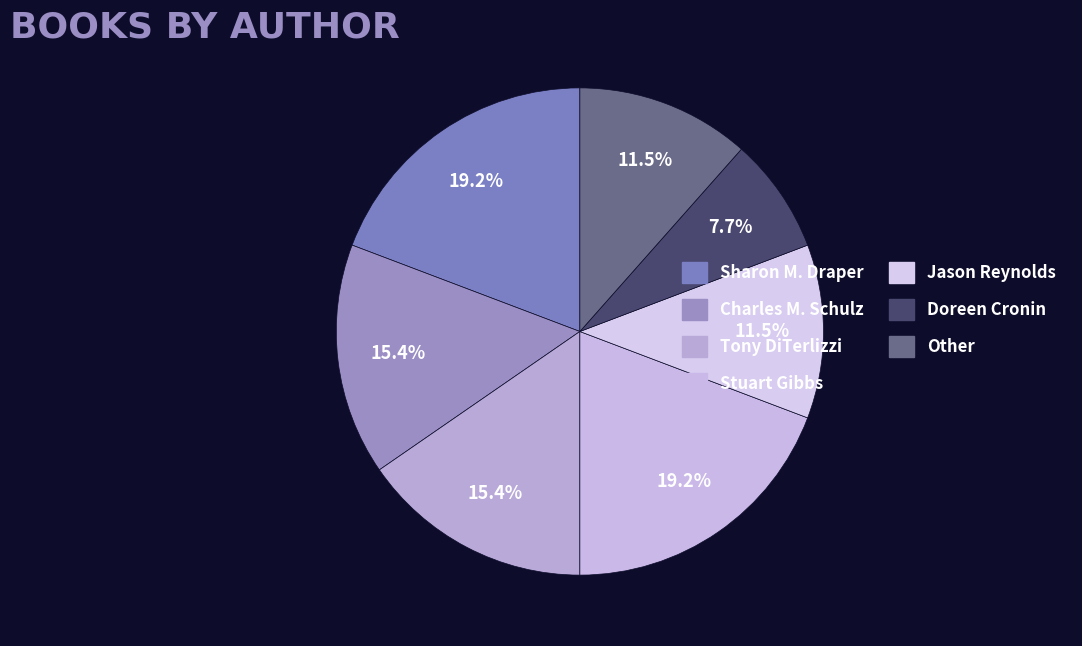

Count the number of slices in the pie.

7